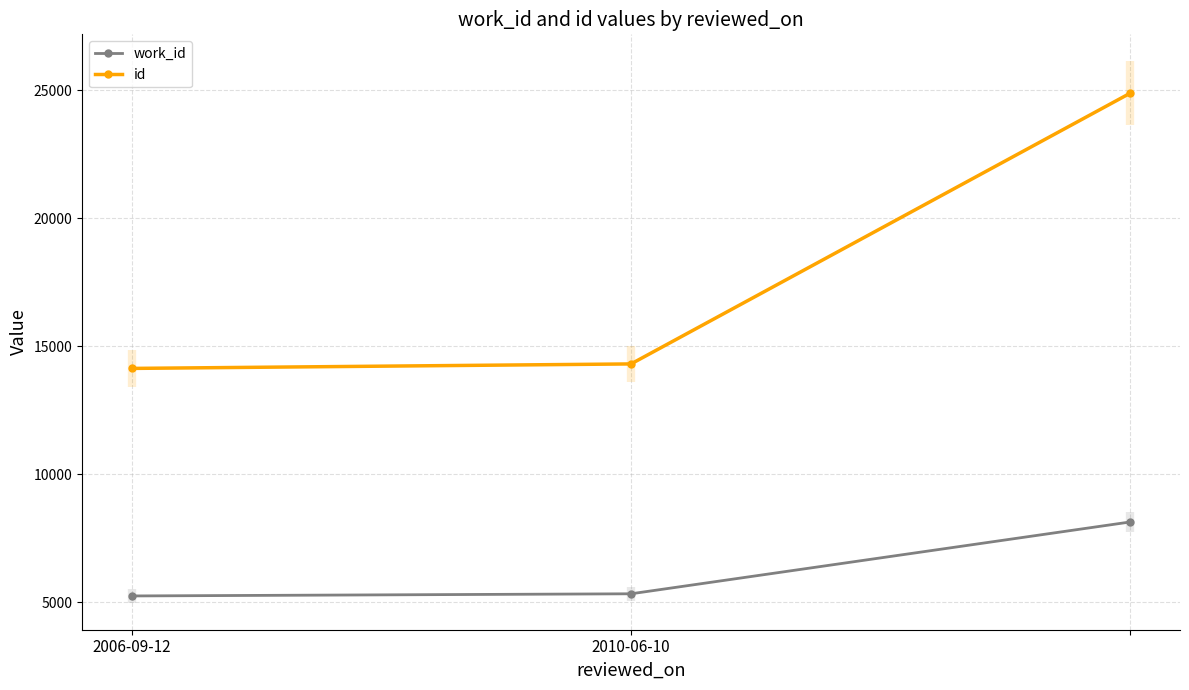

Which series has the largest range (max minus min)?

id